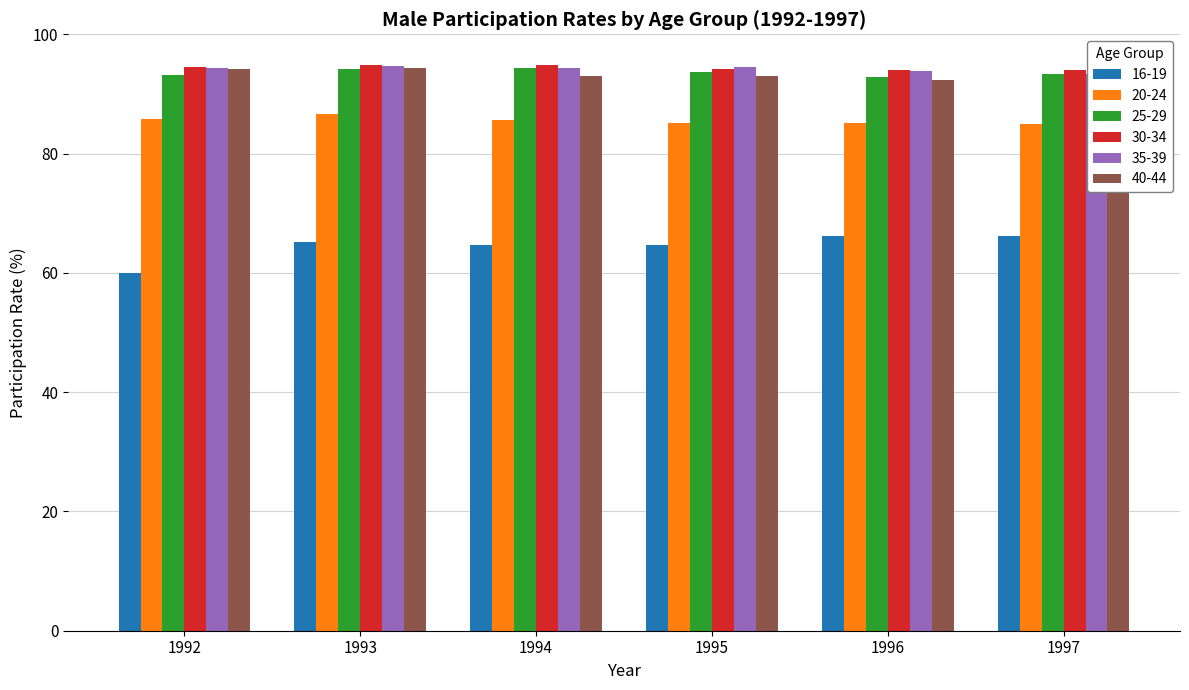

The value of 16-19 at 1994 is 64.7. True or false?

True